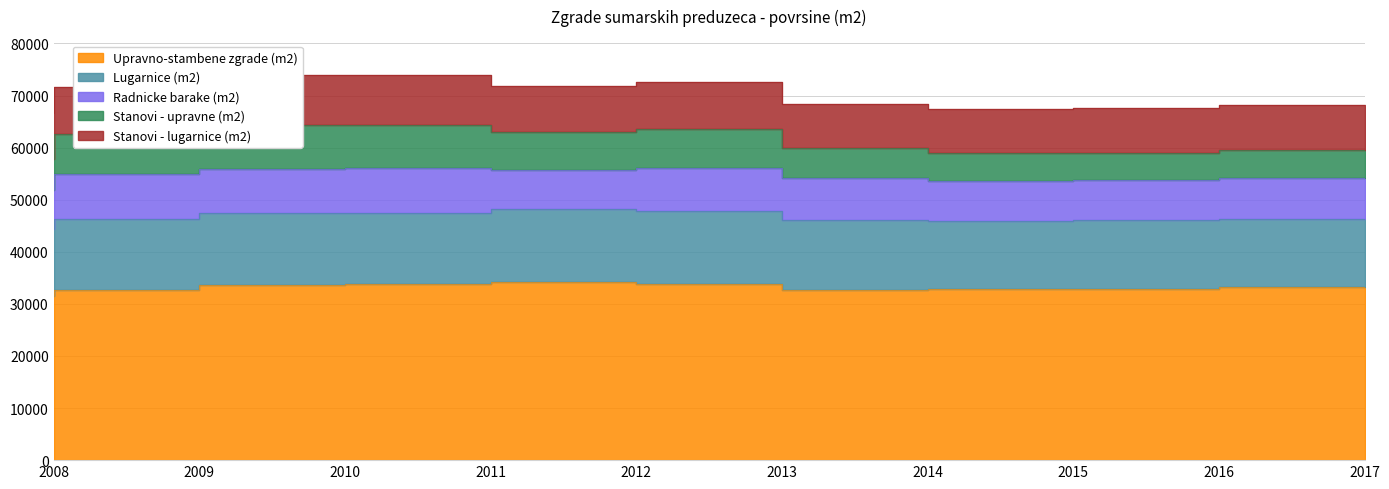

What is the total value across all series at 2017?

68179